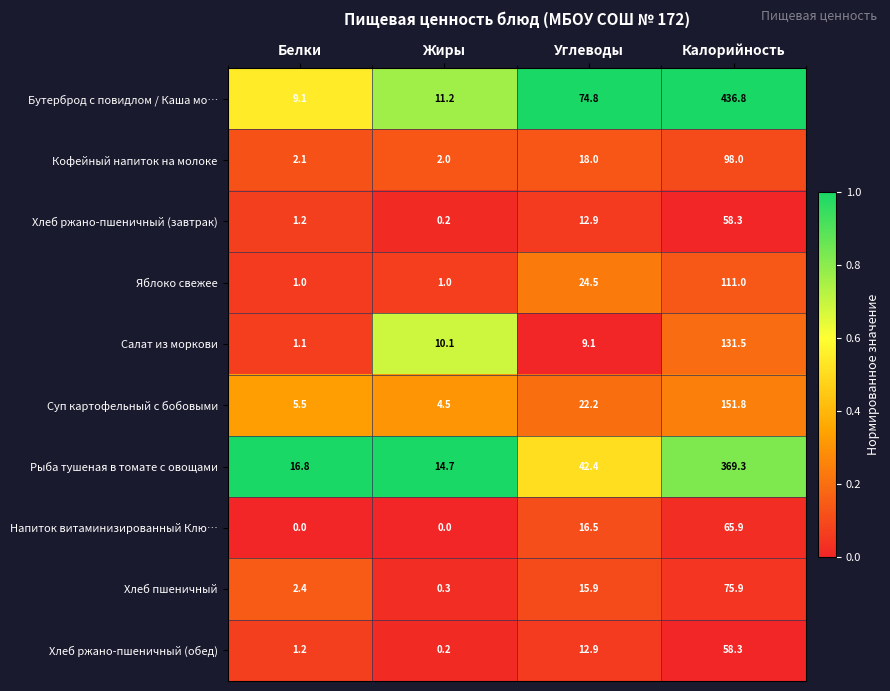

The value of Рыба тушеная в томате с овощами at Калорийность is 369.3. True or false?

True